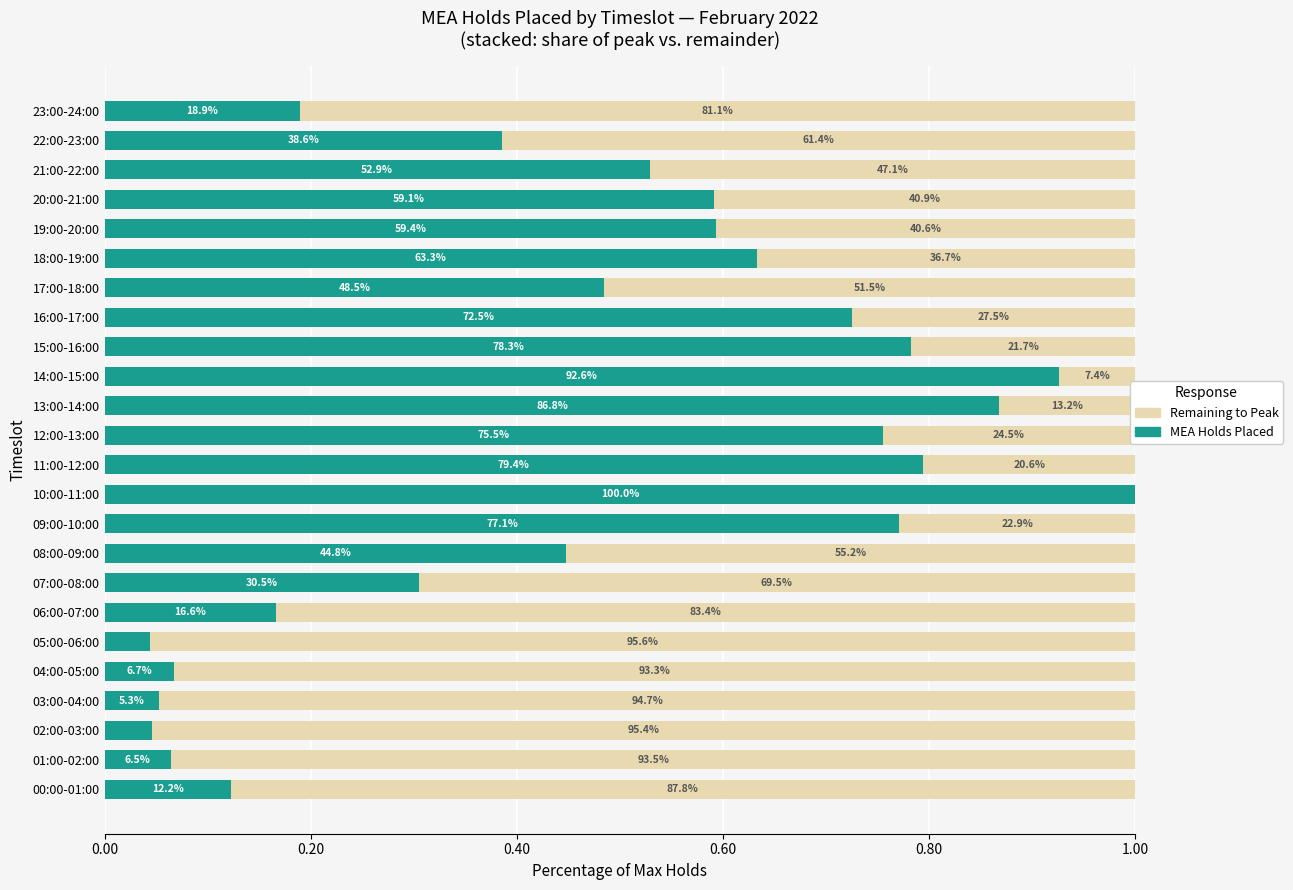

How many categories are shown in the chart?

24